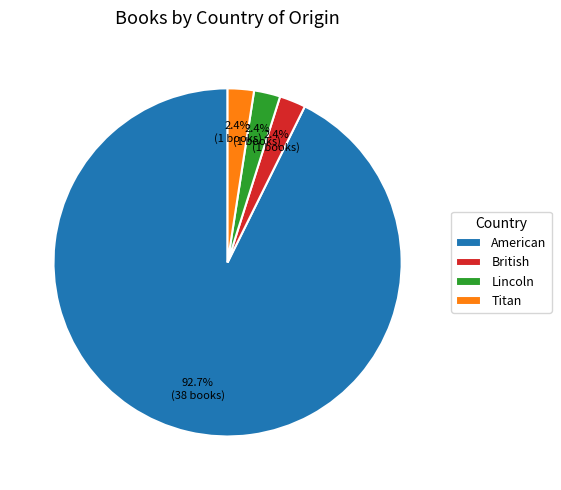

What percentage is the Lincoln slice, to the nearest percent?

2%